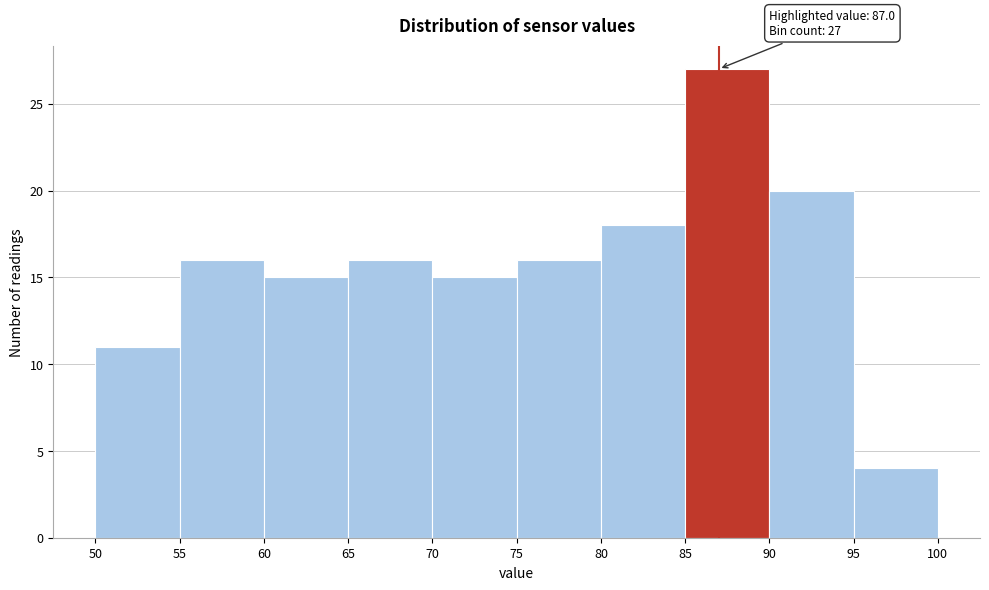

Which range on the x-axis has the tallest bar?

85 to 90